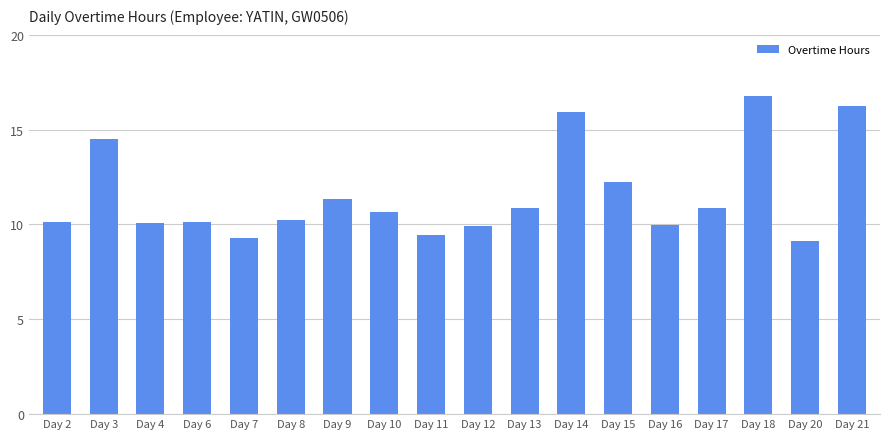

Read the value at Day 21.

16.2